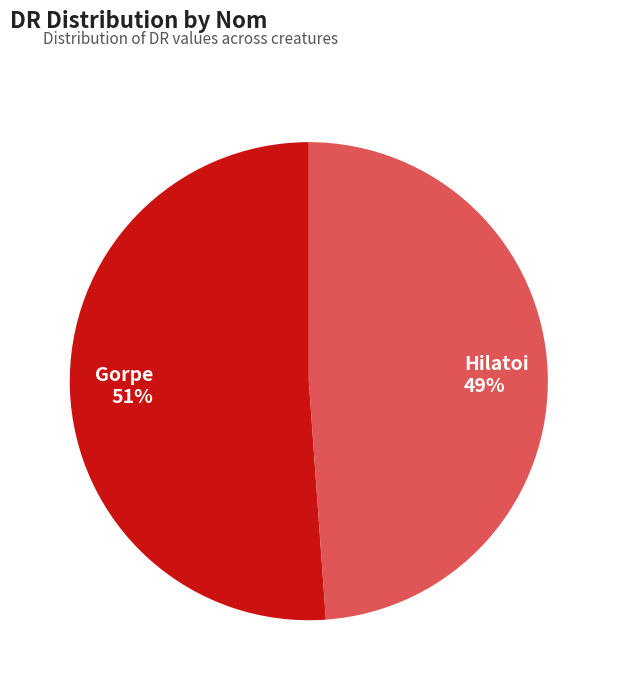

To the nearest percent, what portion does Hilatoi represent?

49%